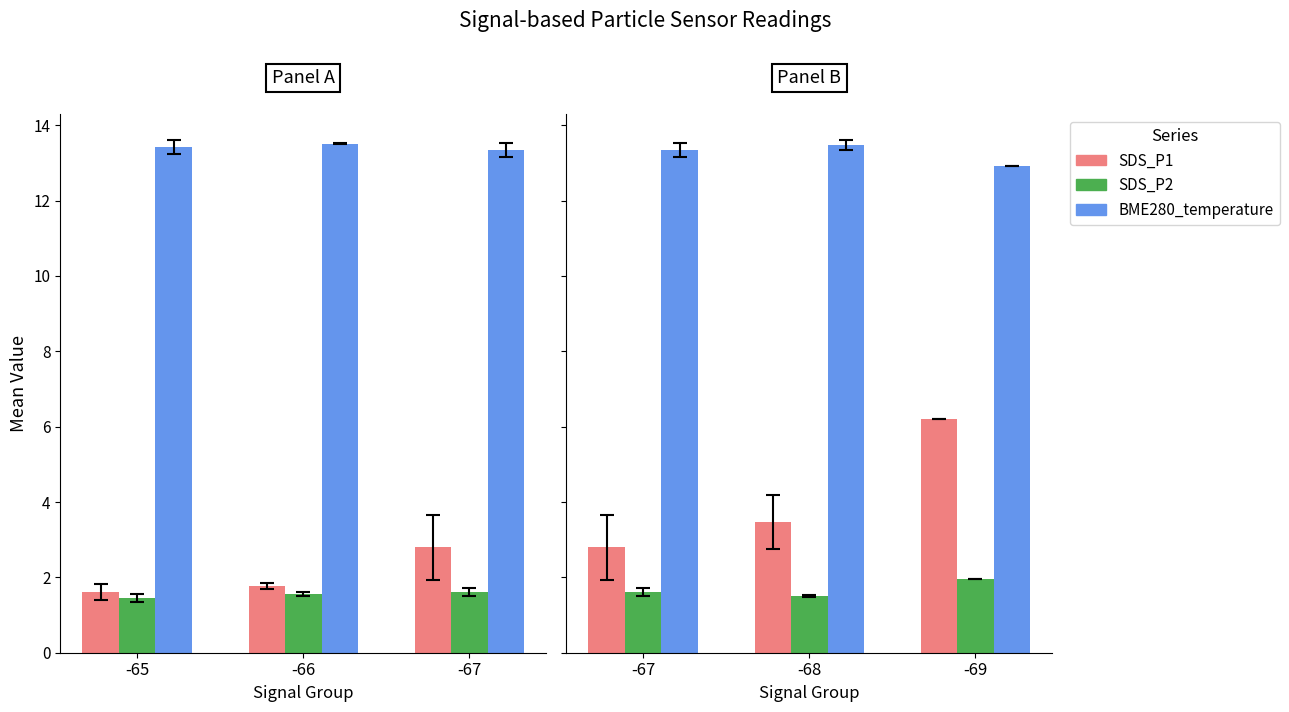

Between -68 and -69, which is larger?

-69